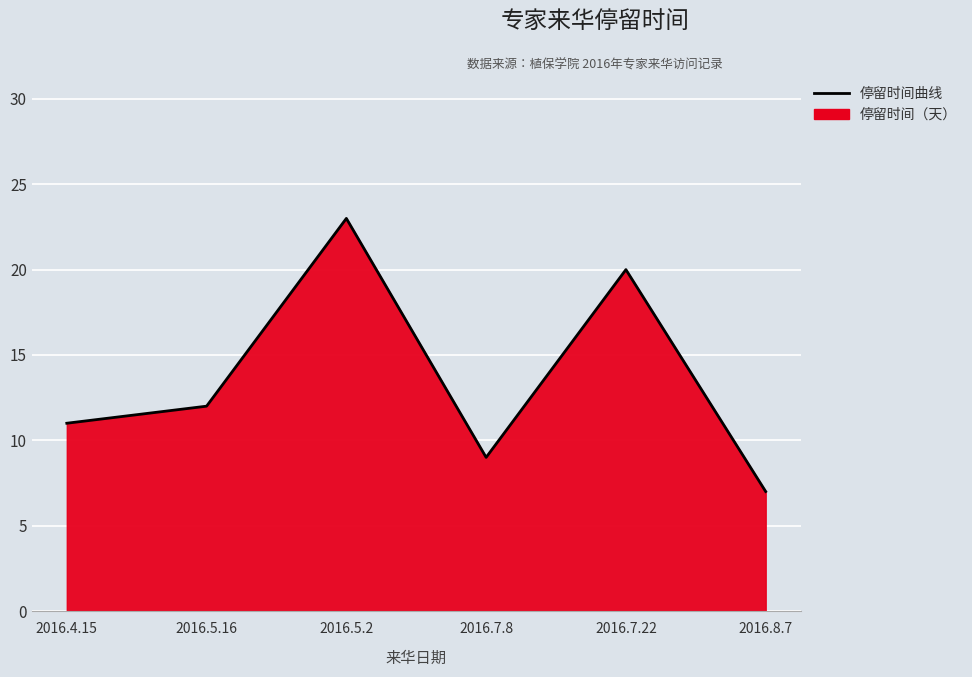

What is the difference between the maximum and second lowest values?

14